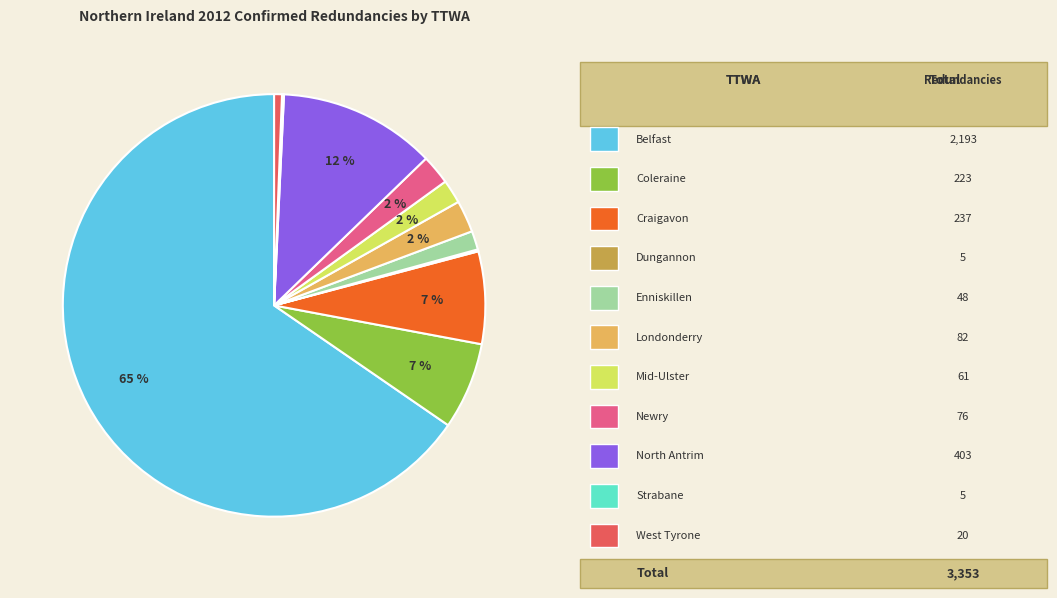

Is there a majority slice in this chart?

Yes